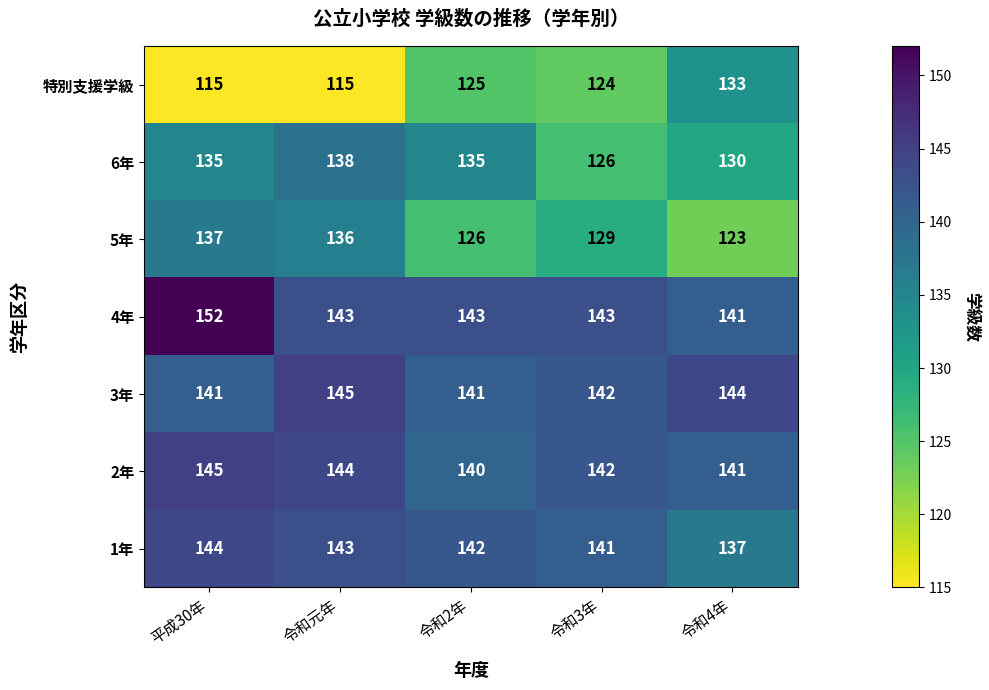

At which category does the chart reach its peak across all series?

平成30年